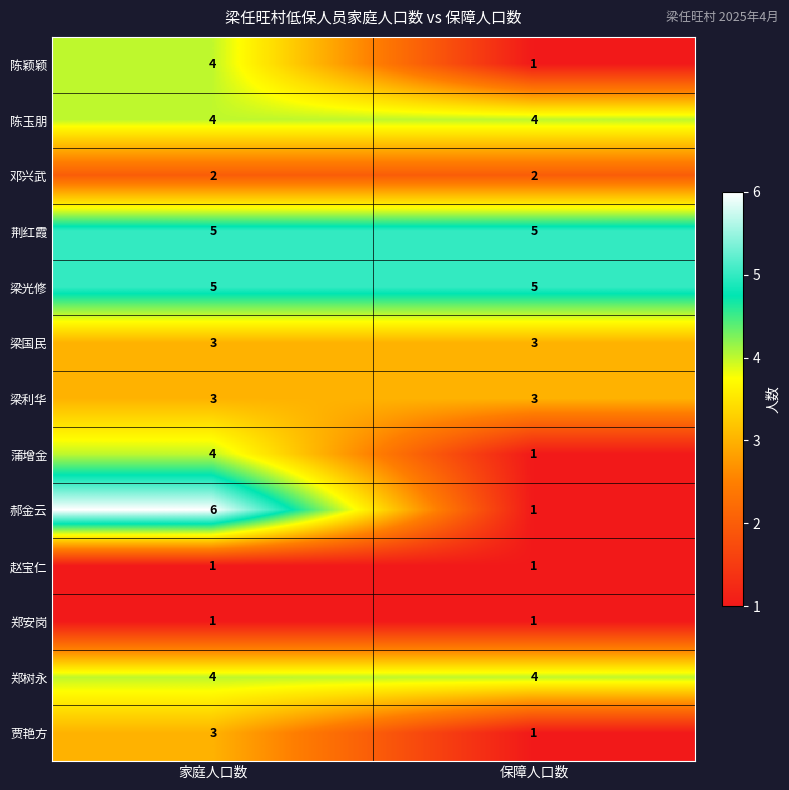

Reading right to left, list all the values displayed in this chart.

陈颖颖: 保障人口数=1	家庭人口数=4
陈玉朋: 保障人口数=4	家庭人口数=4
邓兴武: 保障人口数=2	家庭人口数=2
荆红霞: 保障人口数=5	家庭人口数=5
梁光修: 保障人口数=5	家庭人口数=5
梁国民: 保障人口数=3	家庭人口数=3
梁利华: 保障人口数=3	家庭人口数=3
蒲增金: 保障人口数=1	家庭人口数=4
郝金云: 保障人口数=1	家庭人口数=6
赵宝仁: 保障人口数=1	家庭人口数=1
郑安岗: 保障人口数=1	家庭人口数=1
郑树永: 保障人口数=4	家庭人口数=4
贾艳方: 保障人口数=1	家庭人口数=3